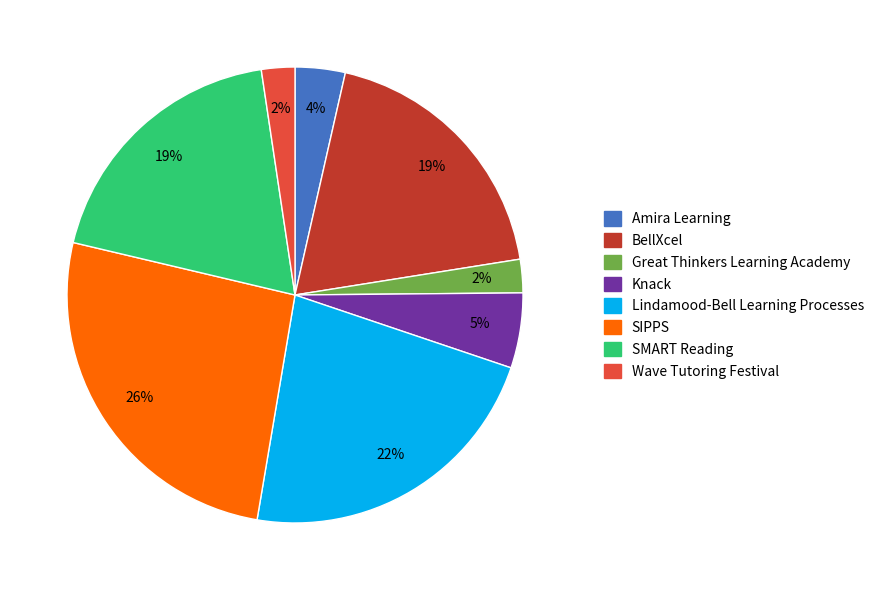

True or false: Lindamood-Bell Learning Processes accounts for 32% of the total.

False